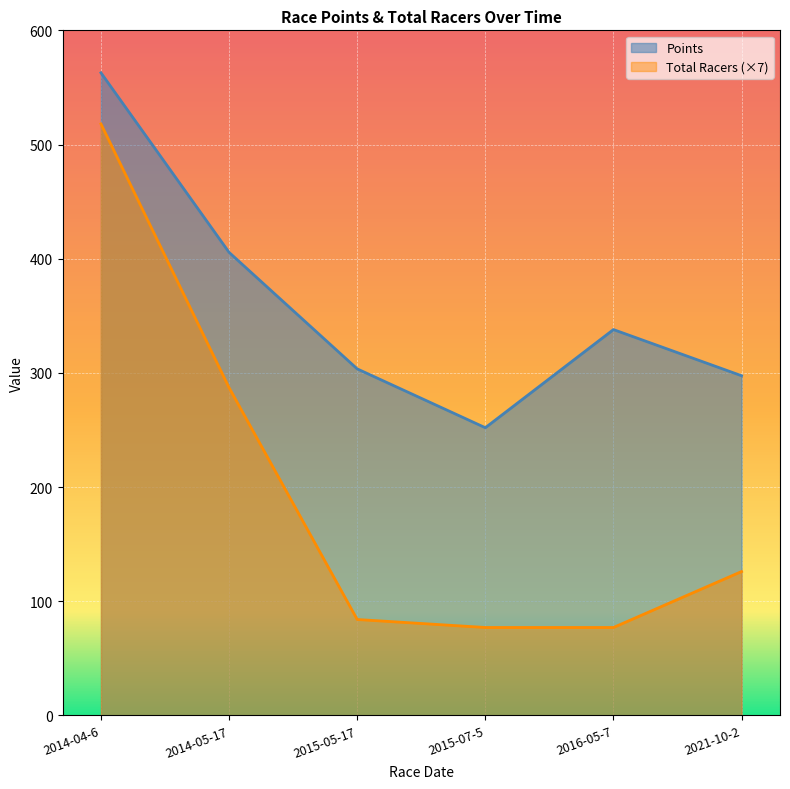

True or false: Total Racers has more than 1 points higher than both neighbors.

False